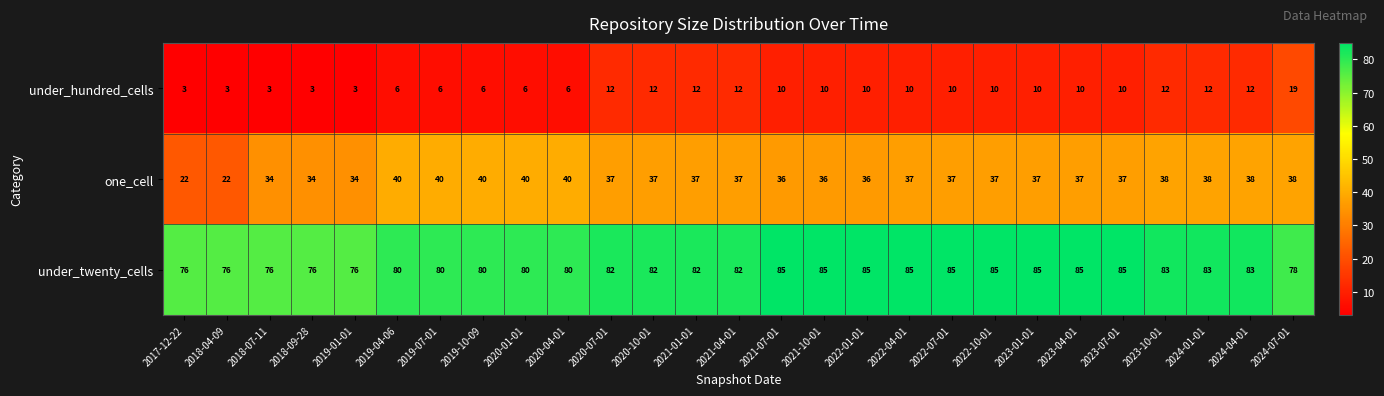

Which series has the largest range (max minus min)?

one_cell